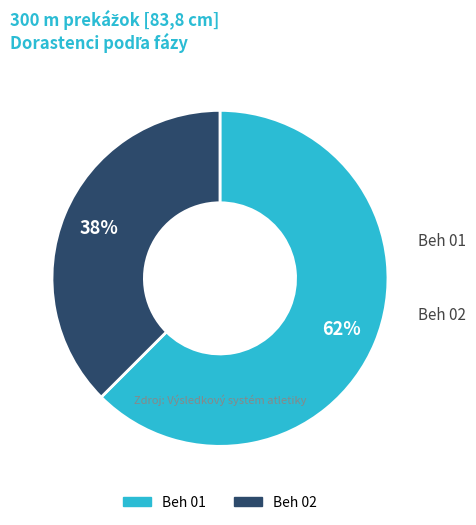

How many slices are in this pie chart?

2